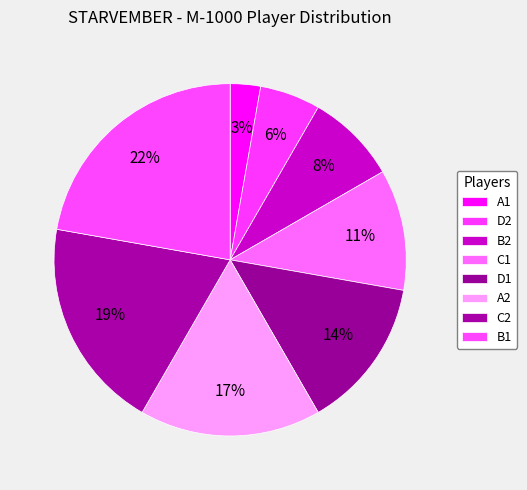

What is the ratio of the value at B1 to the value at A2?

1.3